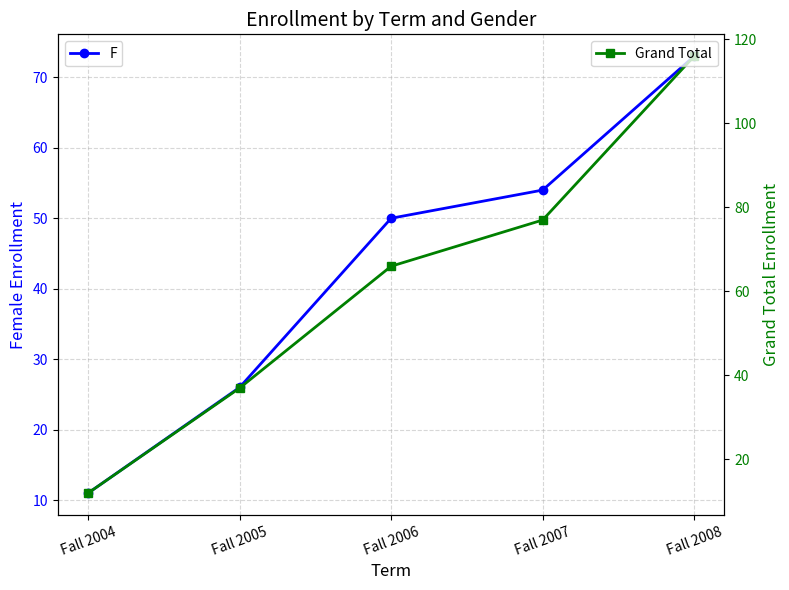

True or false: F has a value of 11 at Fall 2004.

True